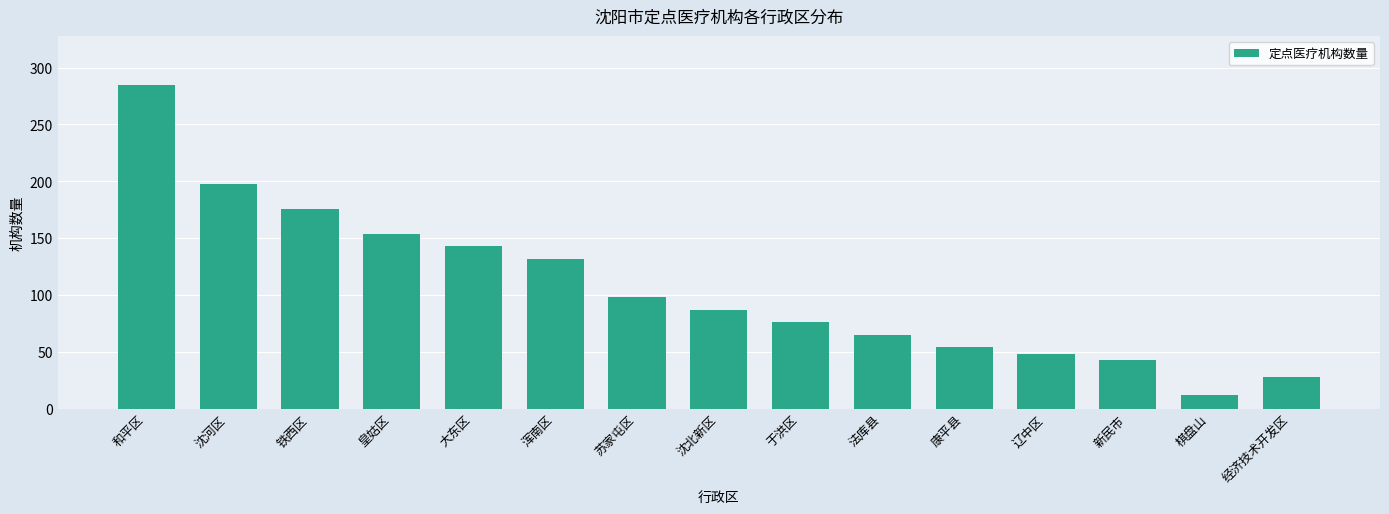

What is the difference between the maximum and second lowest values?

257